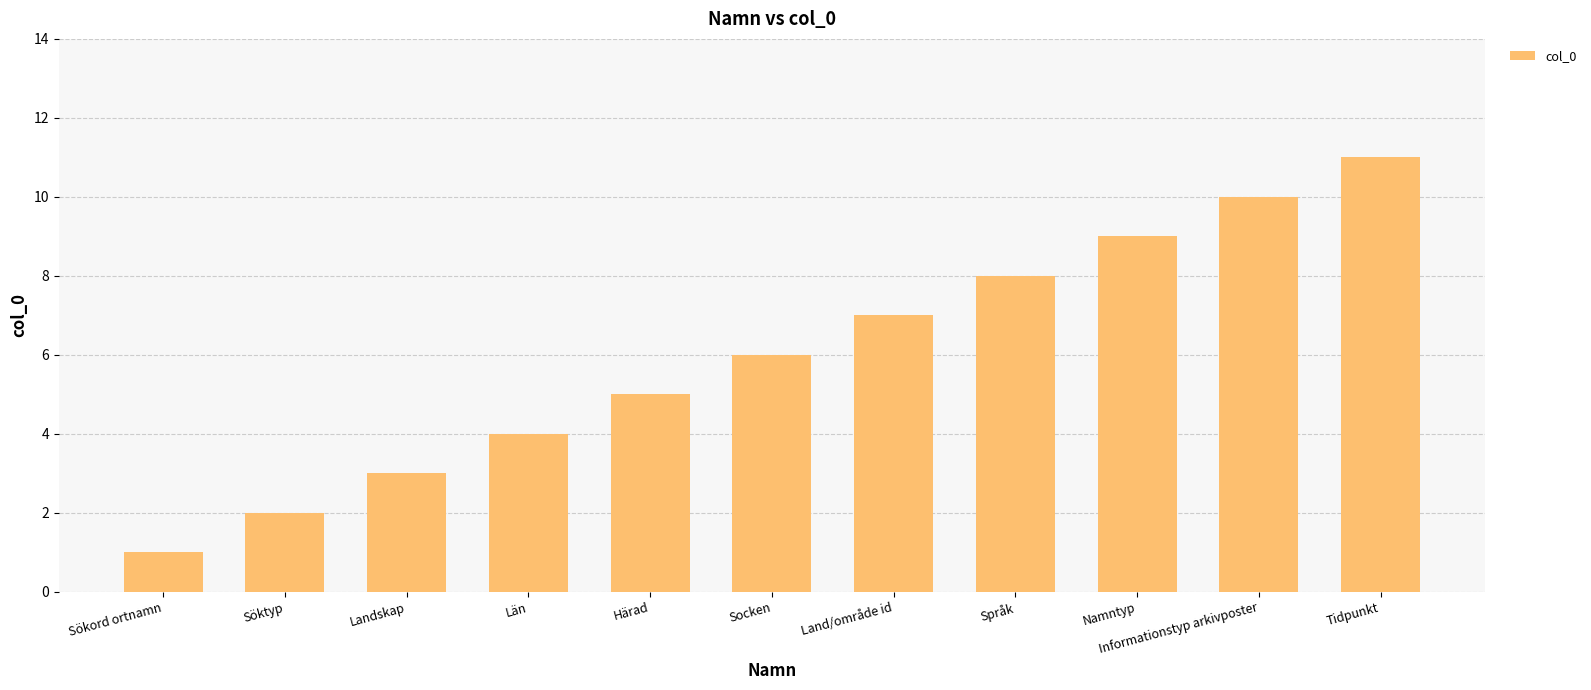

Rank the categories by value from lowest to highest.

Sökord ortnamn, Söktyp, Landskap, Län, Härad, Socken, Land/område id, Språk, Namntyp, Informationstyp arkivposter, Tidpunkt